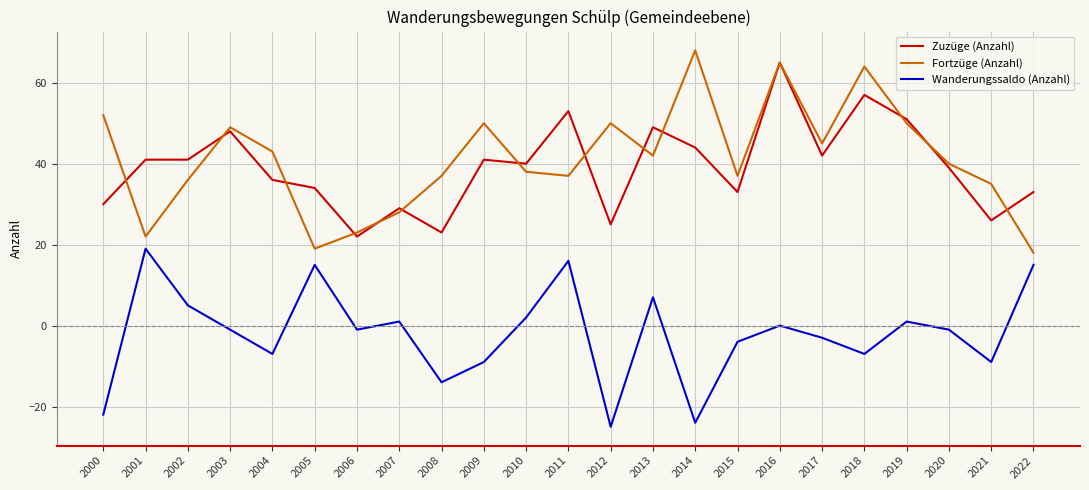

At which label is Fortzüge (Anzahl) closest to 43?

2004